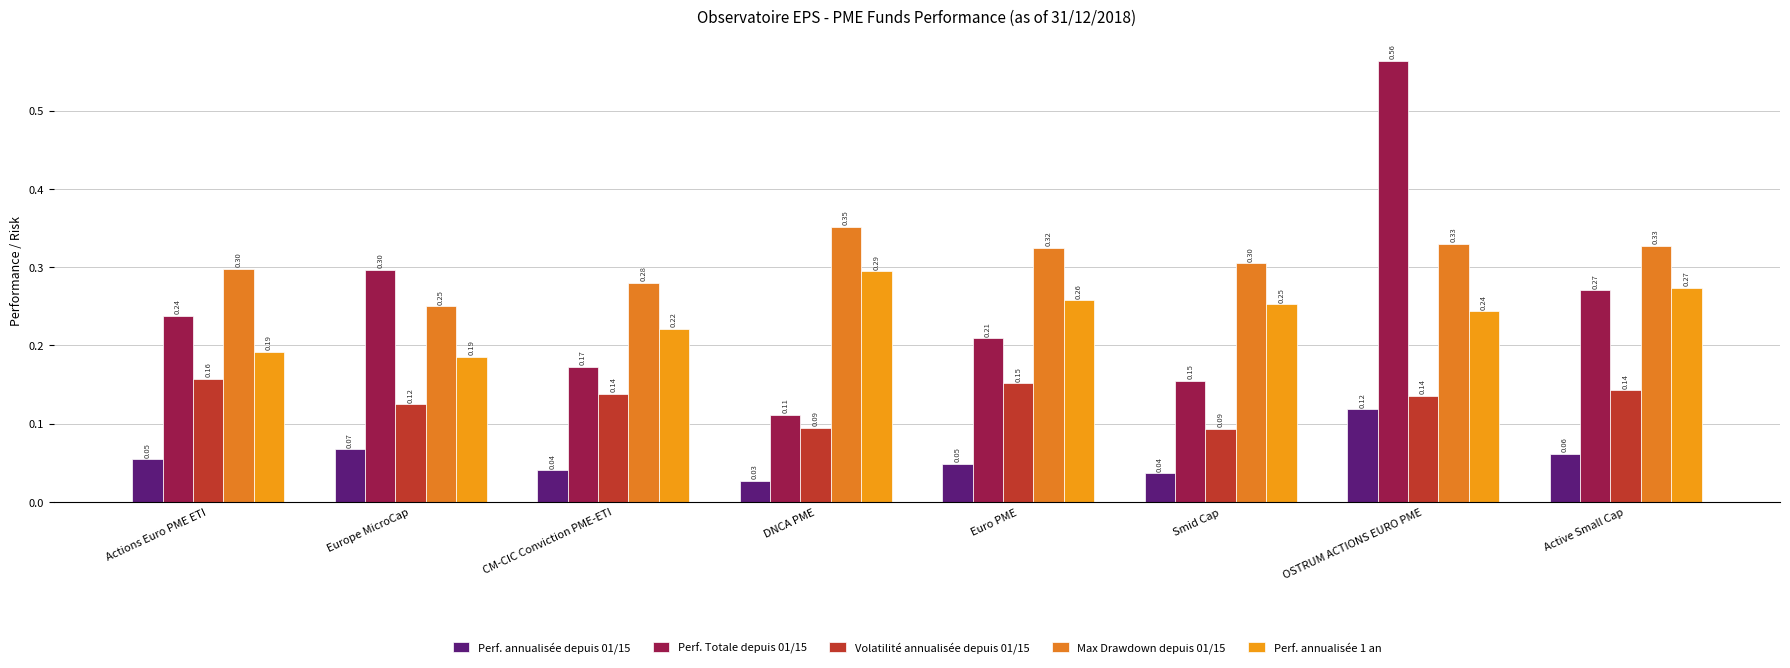

How many groups of bars are there?

8